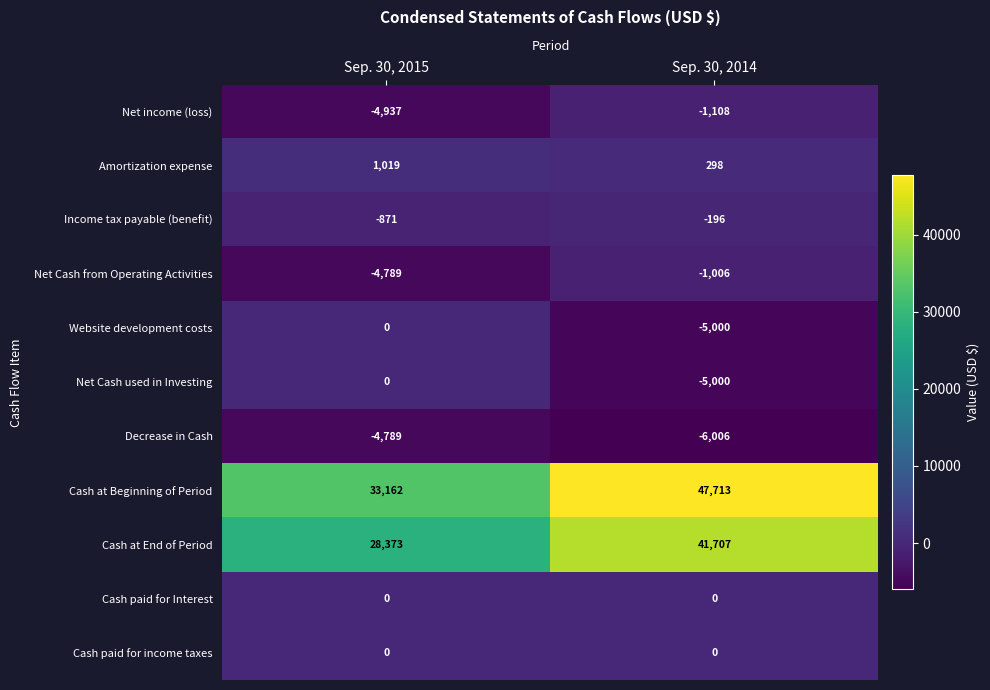

What is the average value of the Net Cash used in Investing series?

-2500